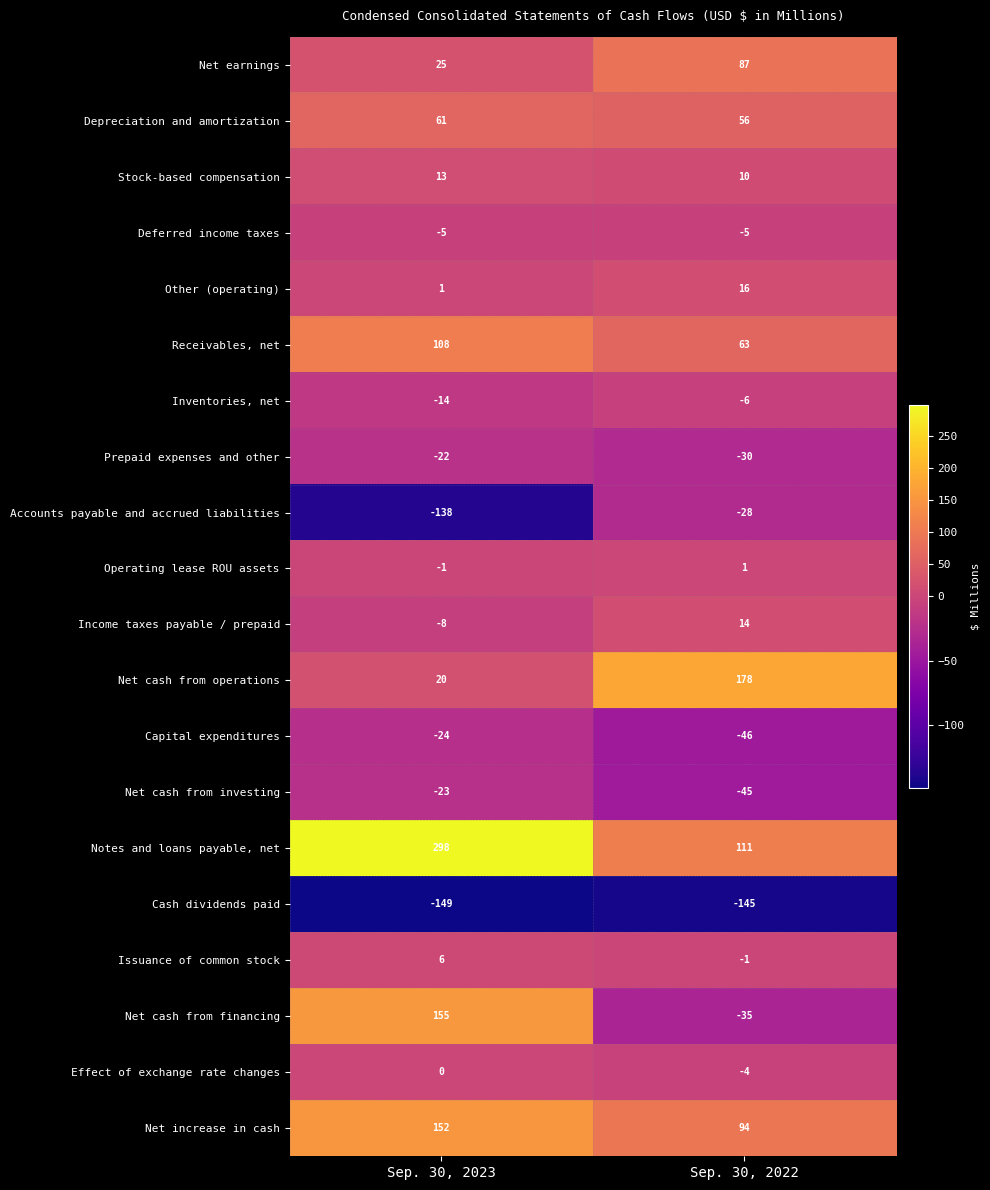

Rank the categories by Issuance of common stock value from highest to lowest.

Sep. 30, 2023, Sep. 30, 2022